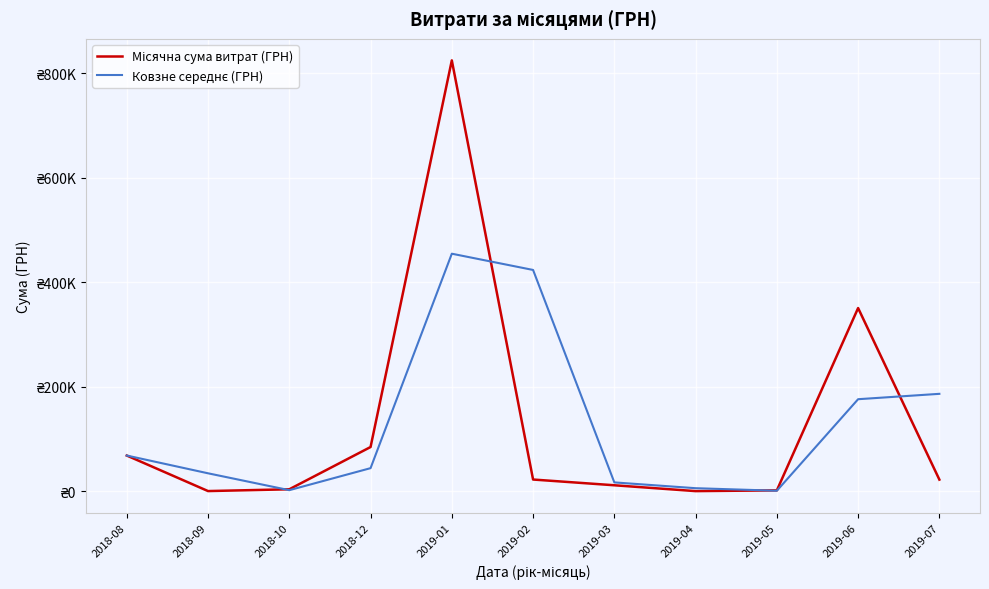

At 2019-07, list the series in order from largest to smallest.

Ковзне середнє (ГРН), Місячна сума витрат (ГРН)